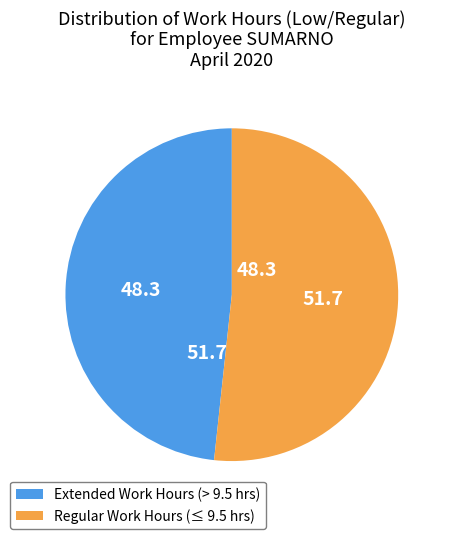

Which slice is the largest?

Regular Work Hours (≤ 9.5 hrs)